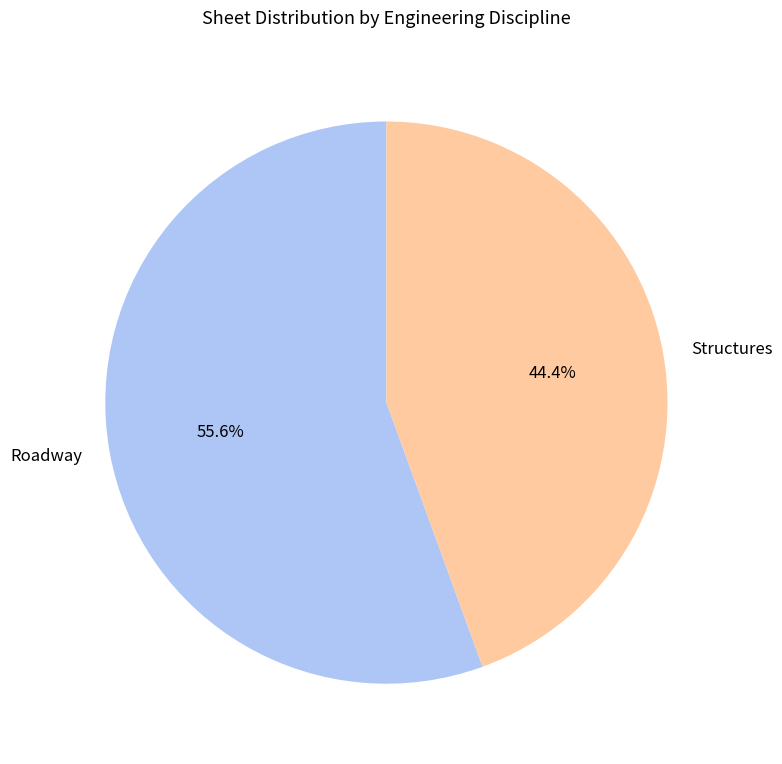

Between Structures and Roadway, which is larger?

Roadway